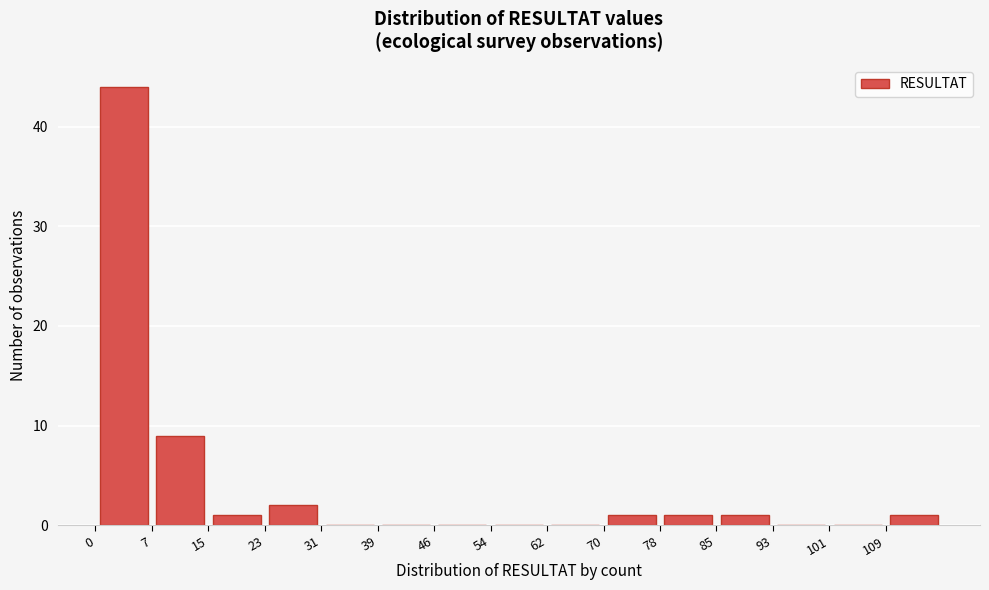

Reading left to right, transcribe this chart: for each bar, give the range it covers on the x-axis and its height. Neither the bar edges nor the heights are printed on the chart, so give them approximately, as read against the axes.

0.0 to 7.8: 44
7.8 to 15.6: 9
15.6 to 23.4: 1
23.4 to 31.2: 2
31.2 to 39.0: 0
39.0 to 46.8: 0
46.8 to 54.6: 0
54.6 to 62.4: 0
62.4 to 70.2: 0
70.2 to 78.0: 1
78.0 to 85.8: 1
85.8 to 93.6: 1
93.6 to 101.4: 0
101.4 to 109.2: 0
109.2 to 117.0: 1